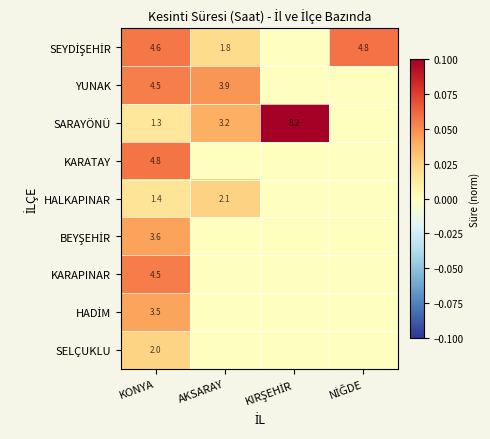

Between AKSARAY and KIRŞEHİR, which is larger?

AKSARAY